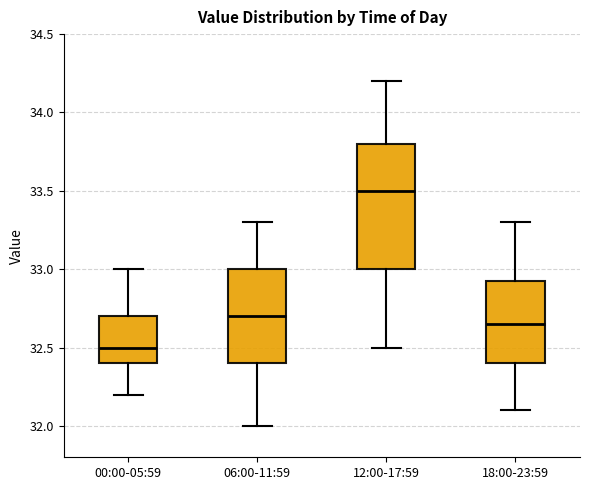

Reading left to right, transcribe this box plot: for each box, give where its median line is, the range the box spans, and where its two whiskers end, as read against the y-axis. The values are not printed on the chart, so give them approximately, as read against the axis.

00:00-05:59: median 32.50, box 32.40 to 32.70, whiskers 32.20 to 33.00
06:00-11:59: median 32.70, box 32.40 to 33.00, whiskers 32.00 to 33.30
12:00-17:59: median 33.50, box 33.00 to 33.80, whiskers 32.50 to 34.20
18:00-23:59: median 32.65, box 32.40 to 32.95, whiskers 32.10 to 33.30